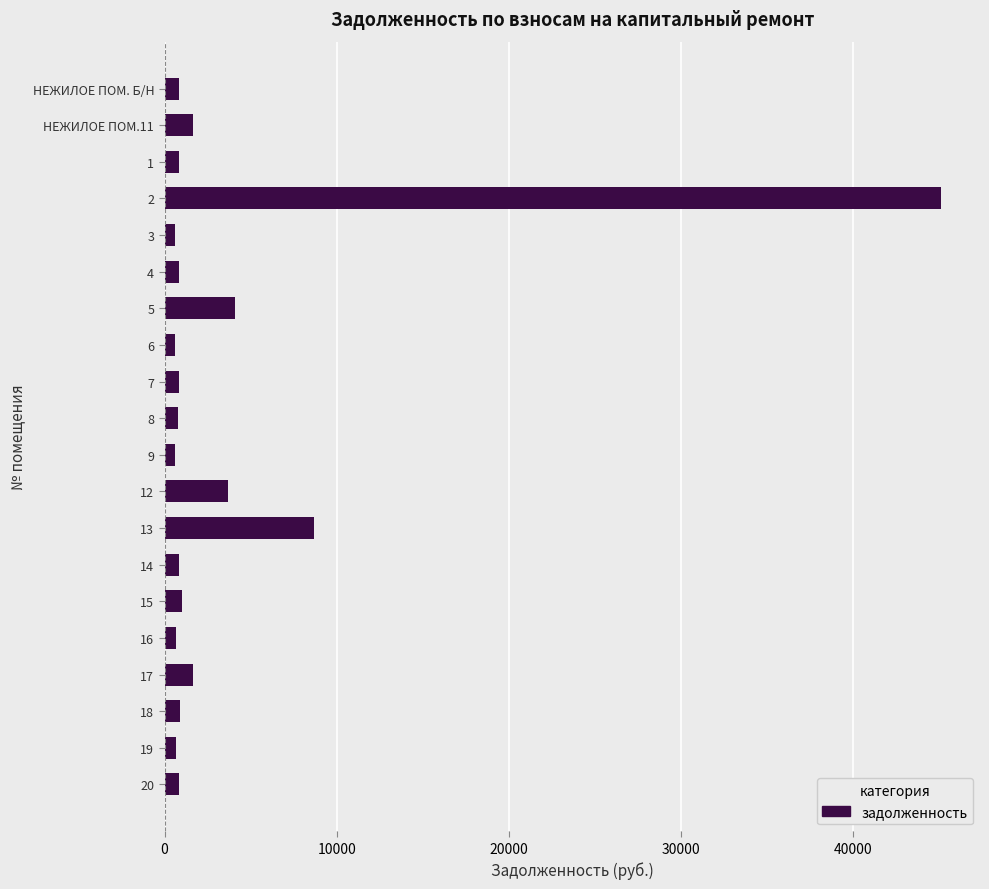

What is the sum of all values?

75816.6